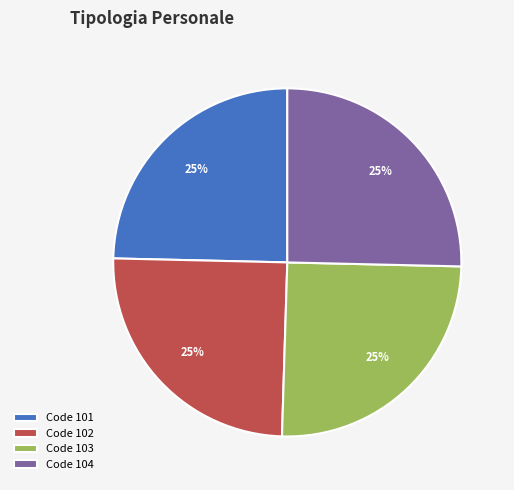

Is Code 103 the majority of the pie?

No